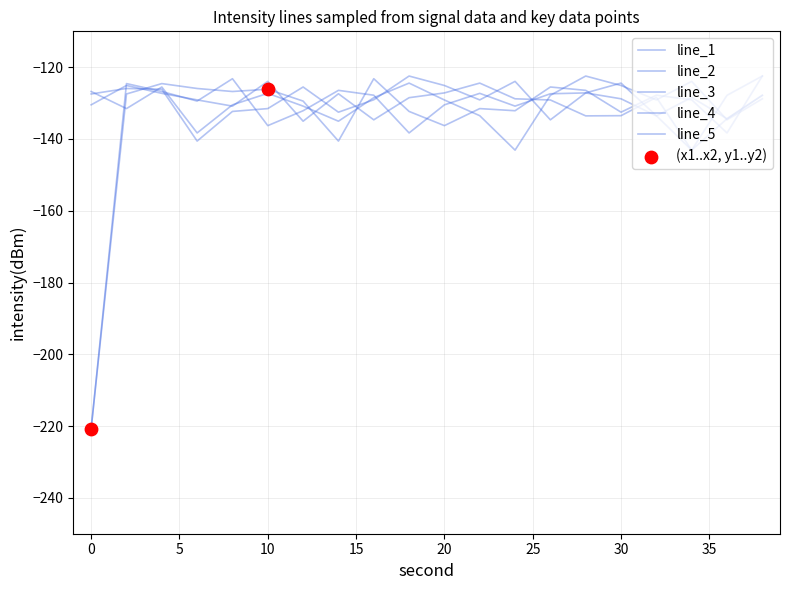

Does the chart have visible grid lines?

Yes